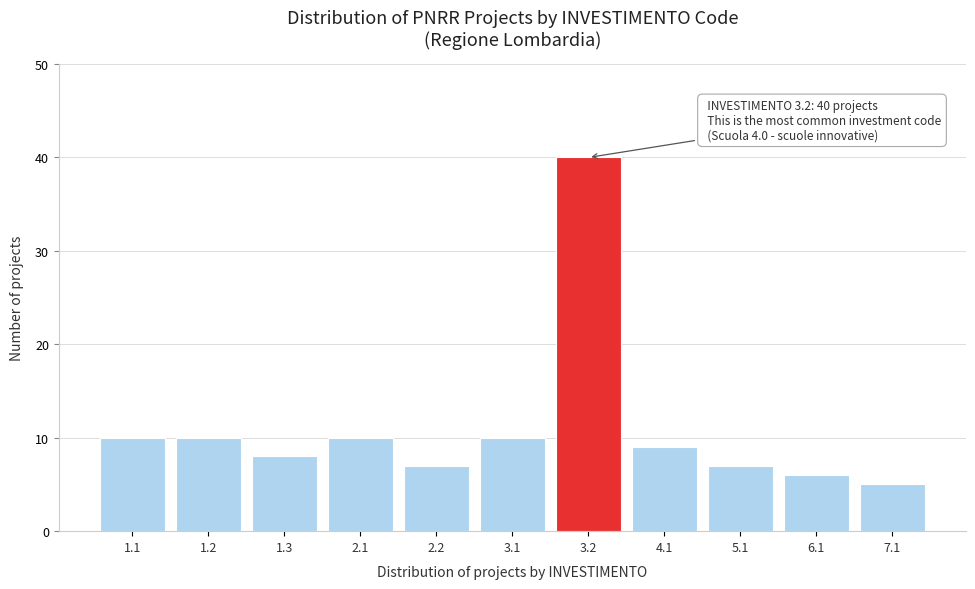

Reading right to left, transcribe all the data shown in this chart.

7.1=5	6.1=6	5.1=7	4.1=9	3.2=40	3.1=10	2.2=7	2.1=10	1.3=8	1.2=10	1.1=10